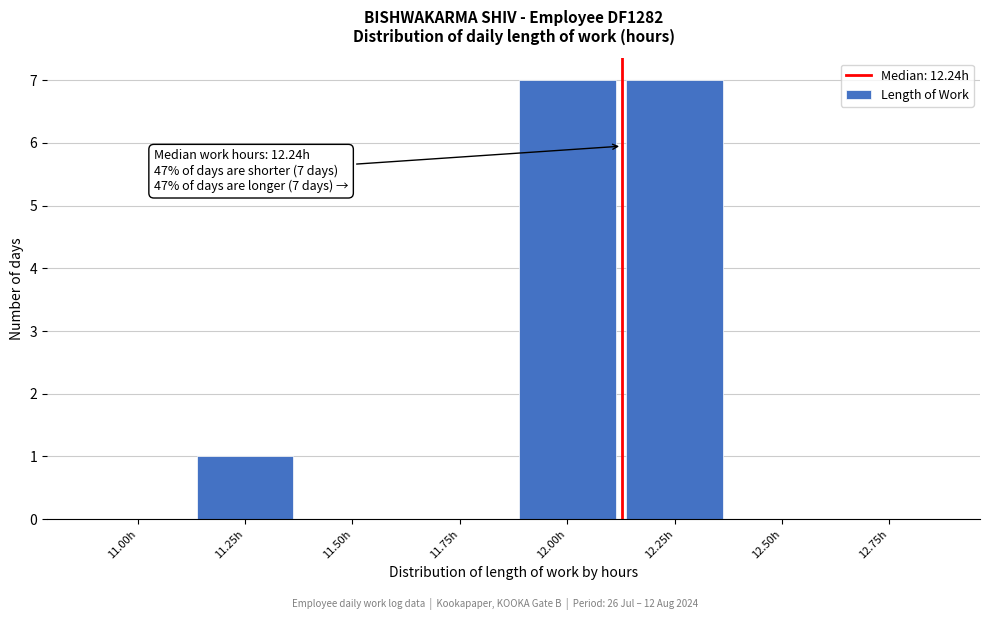

Reading left to right, list all the values displayed in this chart.

11.00h=0	11.25h=1	11.50h=0	11.75h=0	12.00h=7	12.25h=7	12.50h=0	12.75h=0